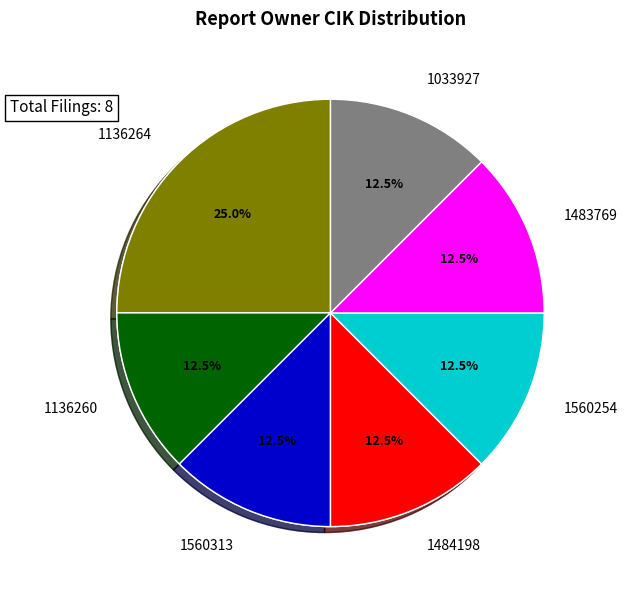

What percentage is the 1136264 slice, to the nearest percent?

25%